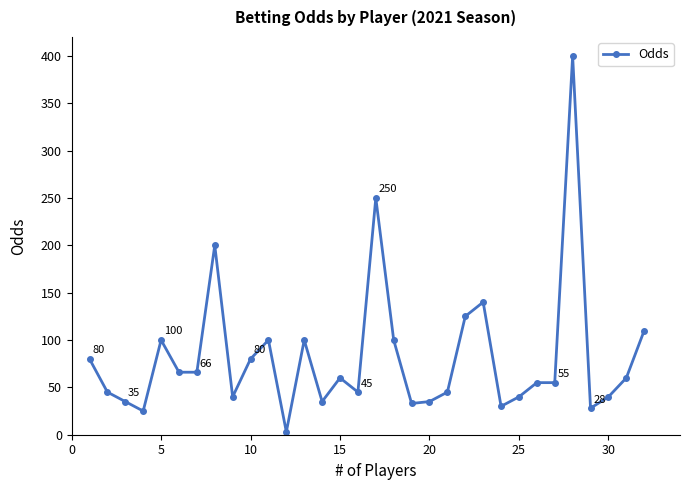

What is the sum of all values?

2626